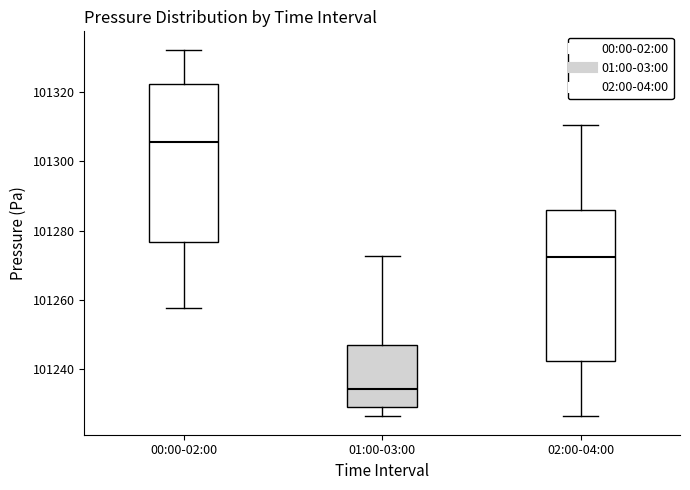

Comparing the boxes themselves (not the whiskers), which one is the tallest?

00:00-02:00